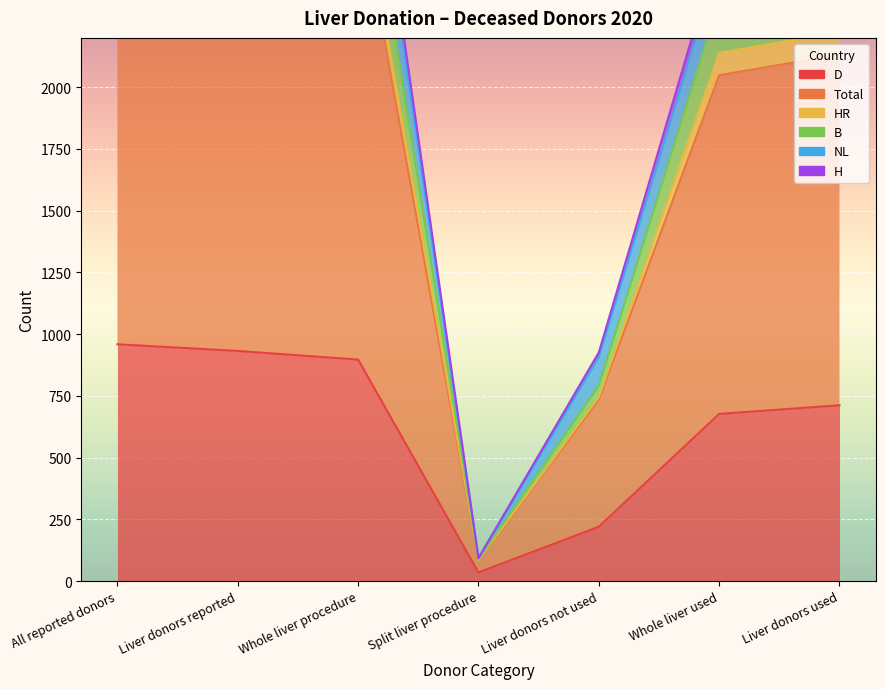

True or false: B has more than 1 points higher than both neighbors.

False